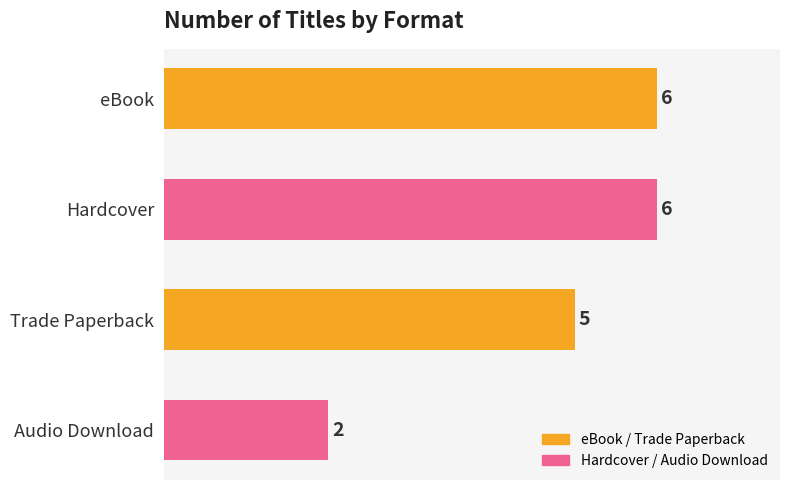

Reading bottom to top, extract all data points from this chart.

Audio Download=2	Trade Paperback=5	Hardcover=6	eBook=6